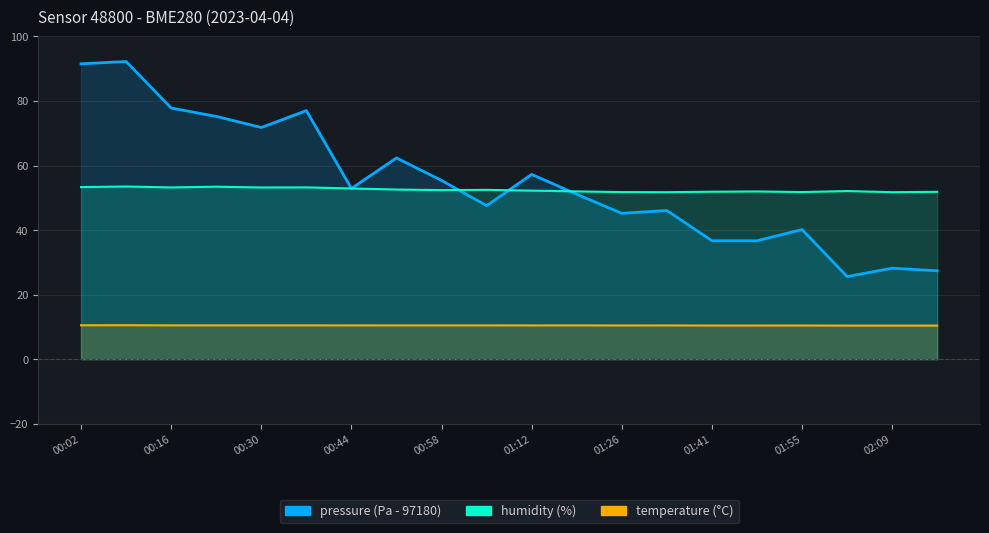

True or false: temperature has more than 0 interior local peaks.

True